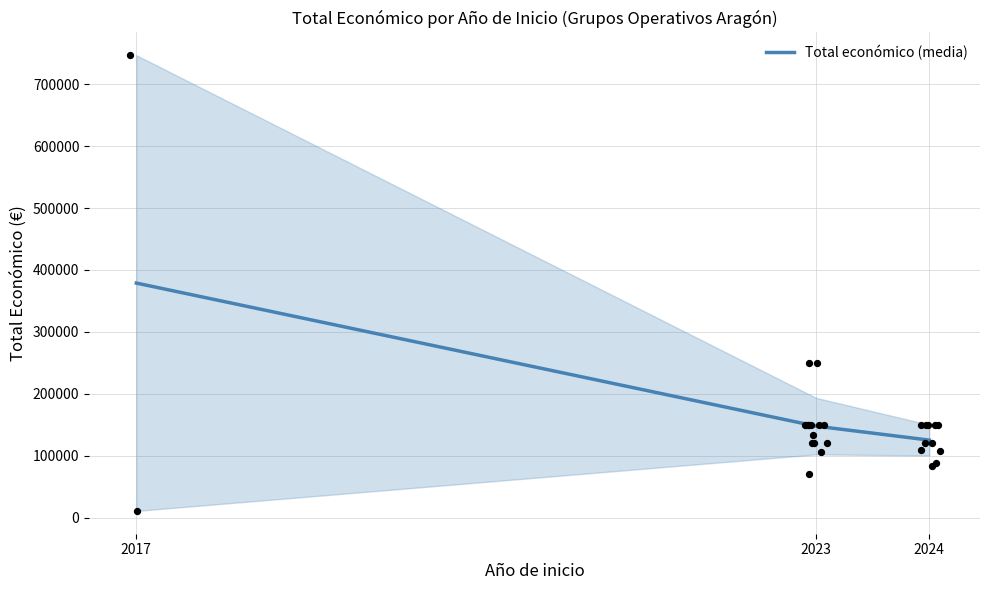

What is the ratio of the value at 2017 to the value at 2023?

2.6